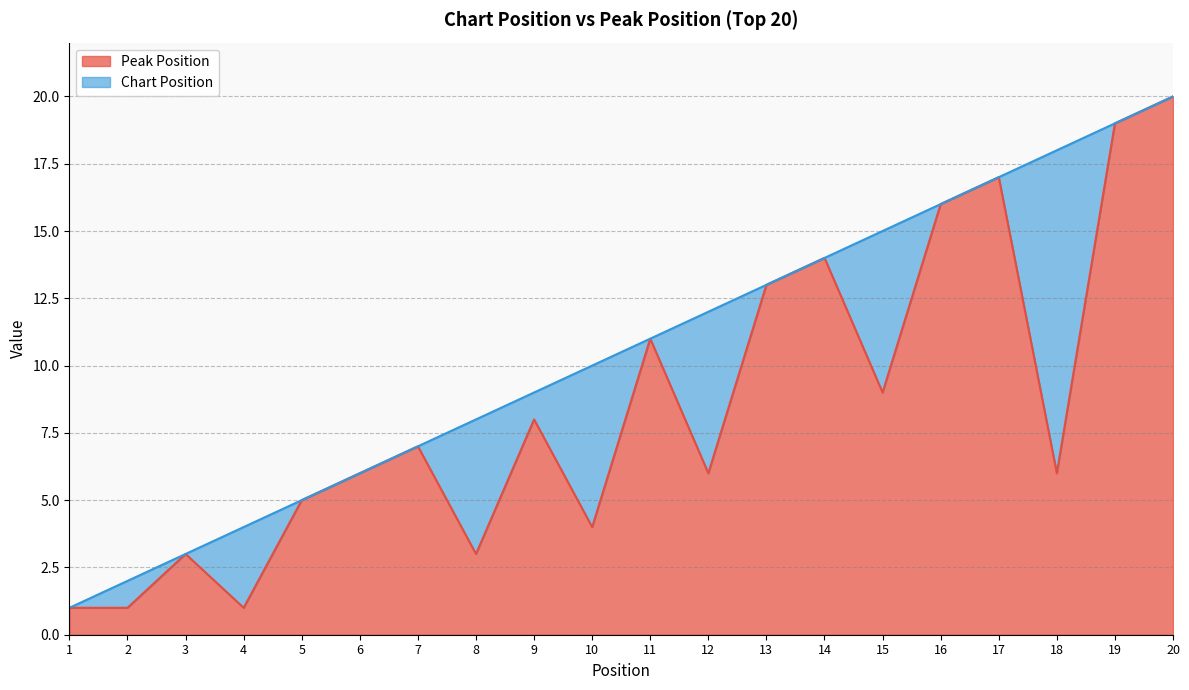

How many data points are less than 7?

10